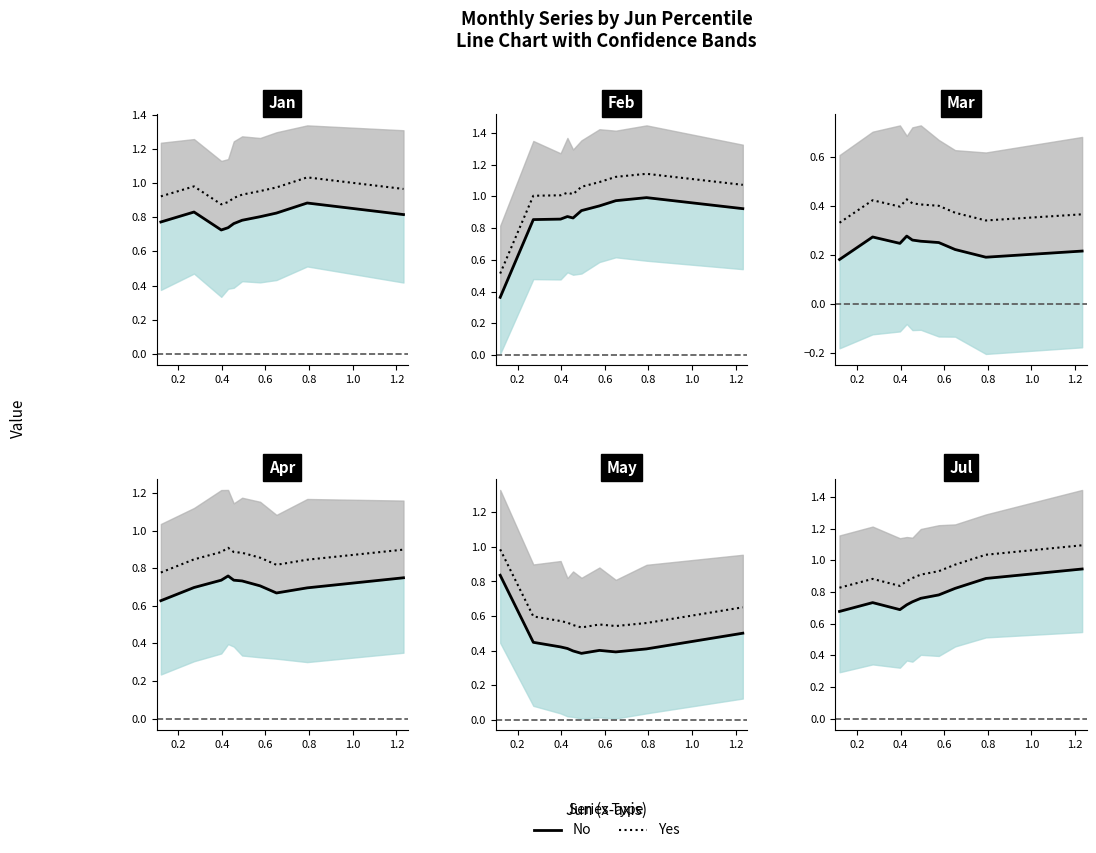

True or false: No and Yes intersect in this chart.

False